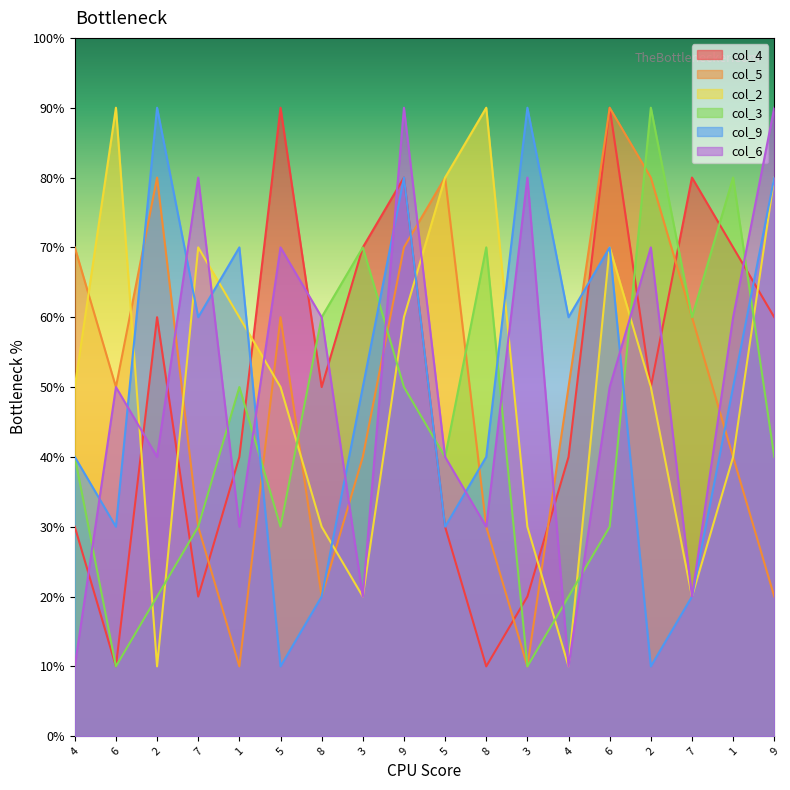

What is the total value across all series at 2?

30